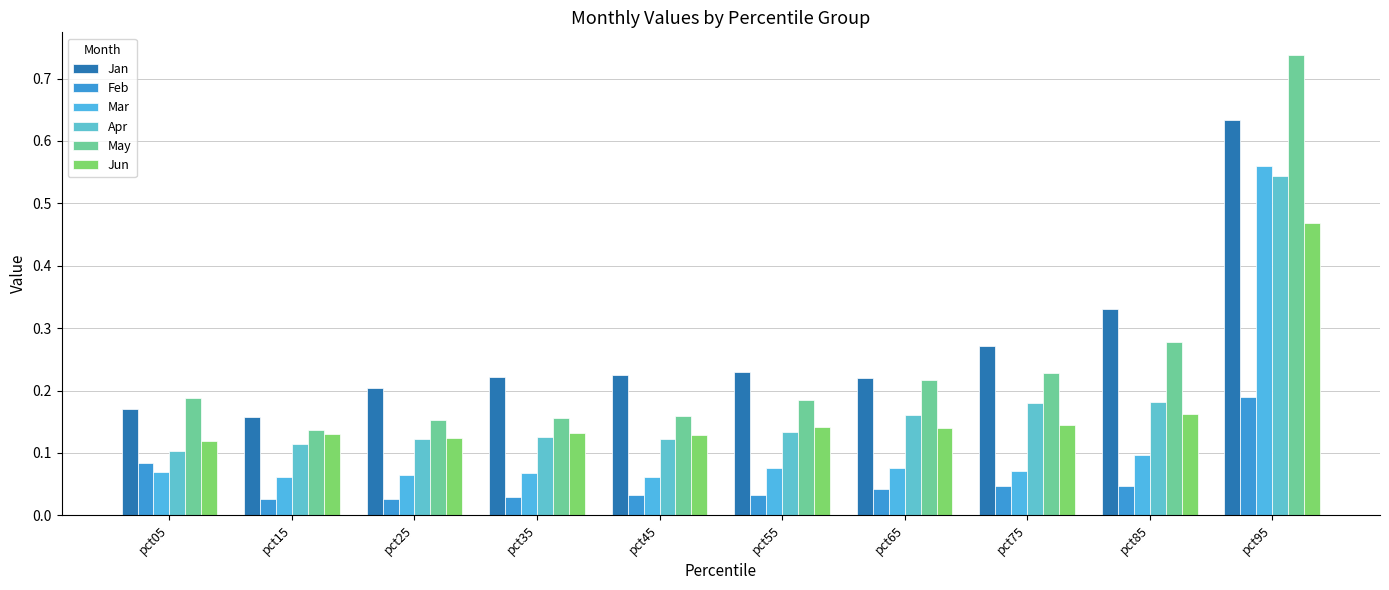

What is the difference between the second highest and minimum values in the Apr series?

0.1